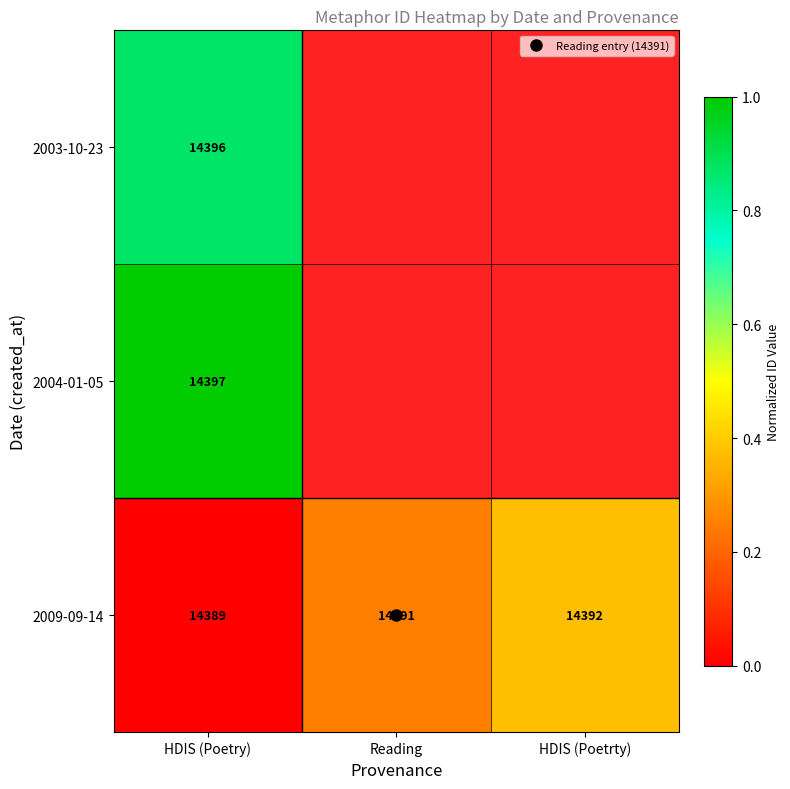

At which label is 2009-09-14 closest to 0?

HDIS (Poetry)